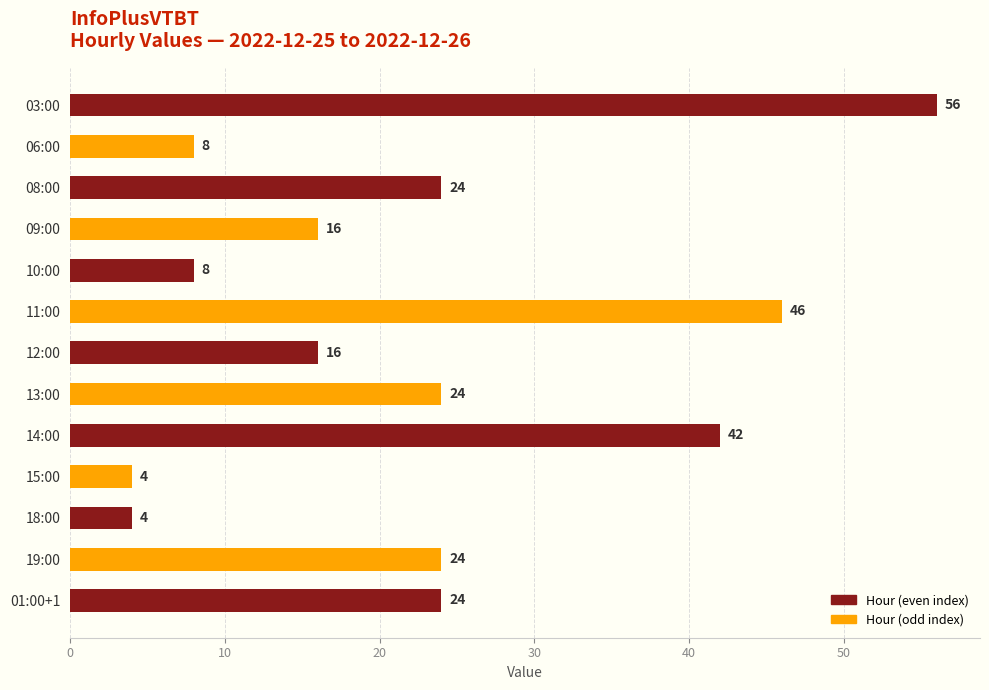

Reading top to bottom, what are all the values shown in this chart?

56	8	24	16	8	46	16	24	42	4	4	24	24